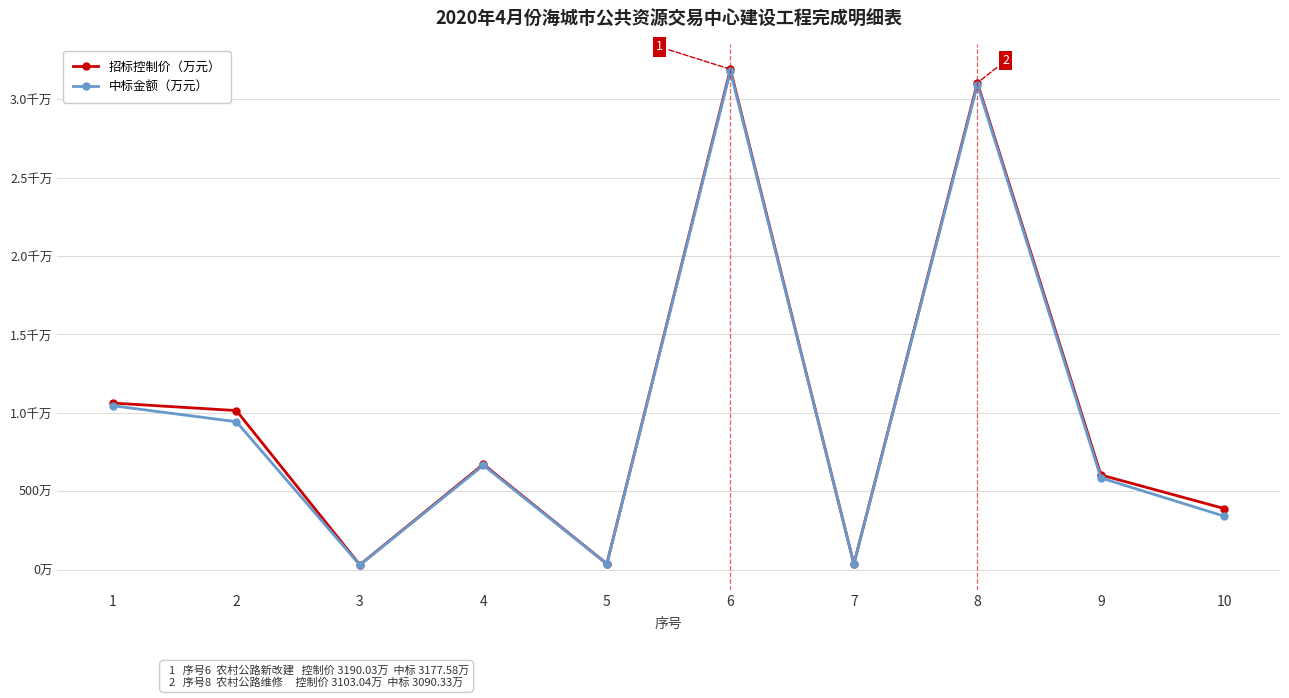

What are all the series names shown in the legend?

招标控制价（万元）, 中标金额（万元）